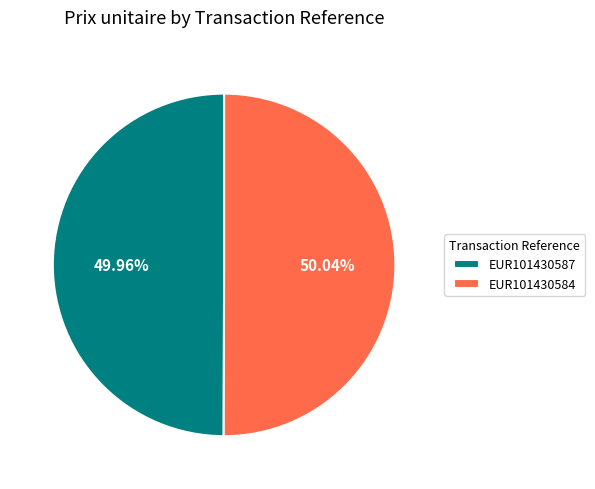

Approximately how many times larger is the value at EUR101430587 compared to EUR101430584?

1.0